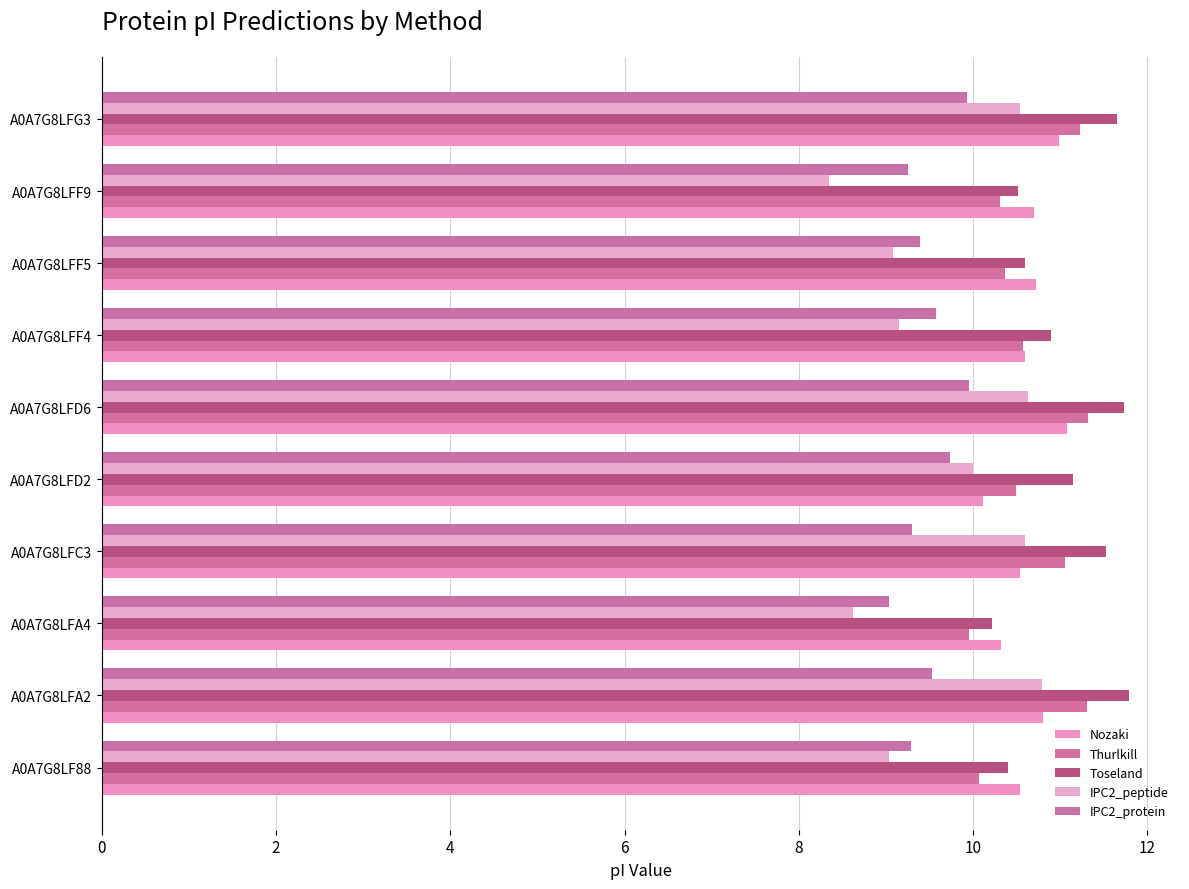

What is the average value of the Nozaki series?

10.6